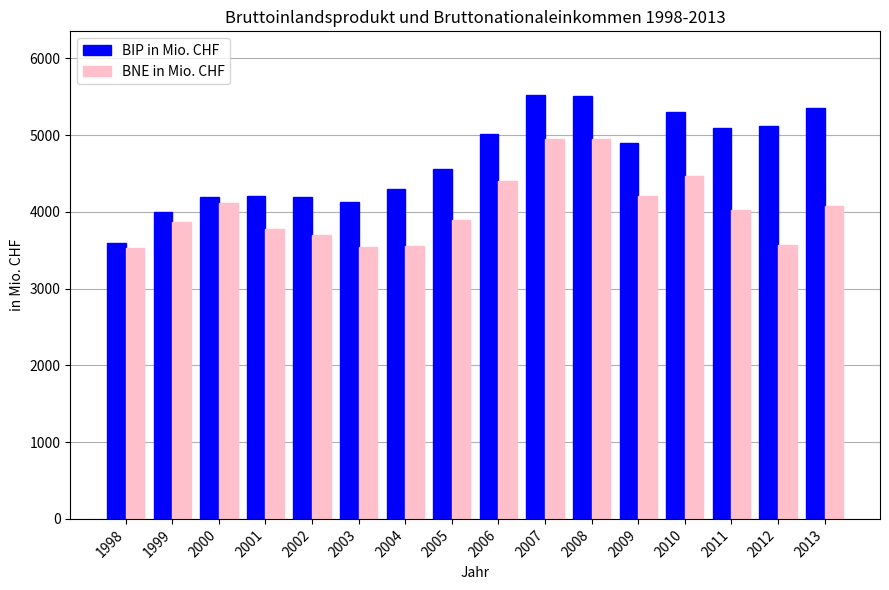

True or false: BIP in Mio. CHF has a value of 5097.1 at 2011.

True